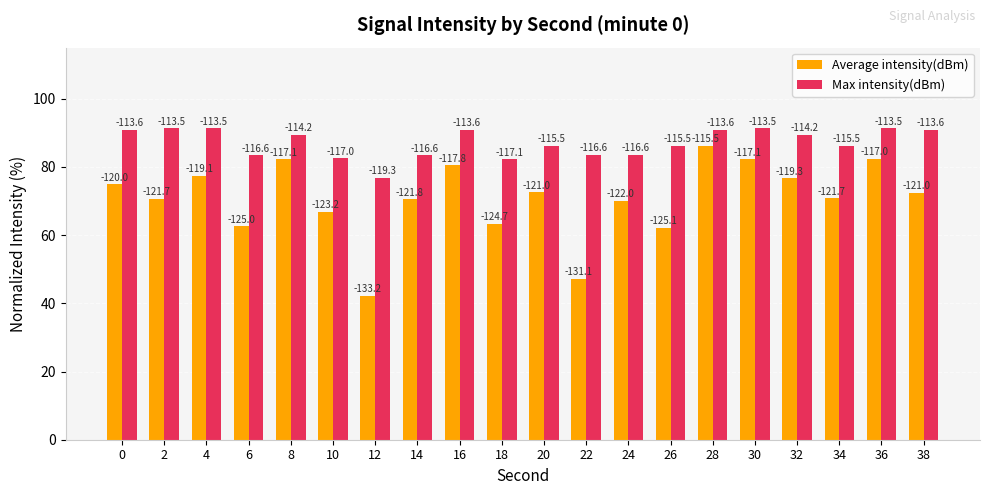

Rank the series by their average value, from highest to lowest.

Max intensity(dBm), Average intensity(dBm)